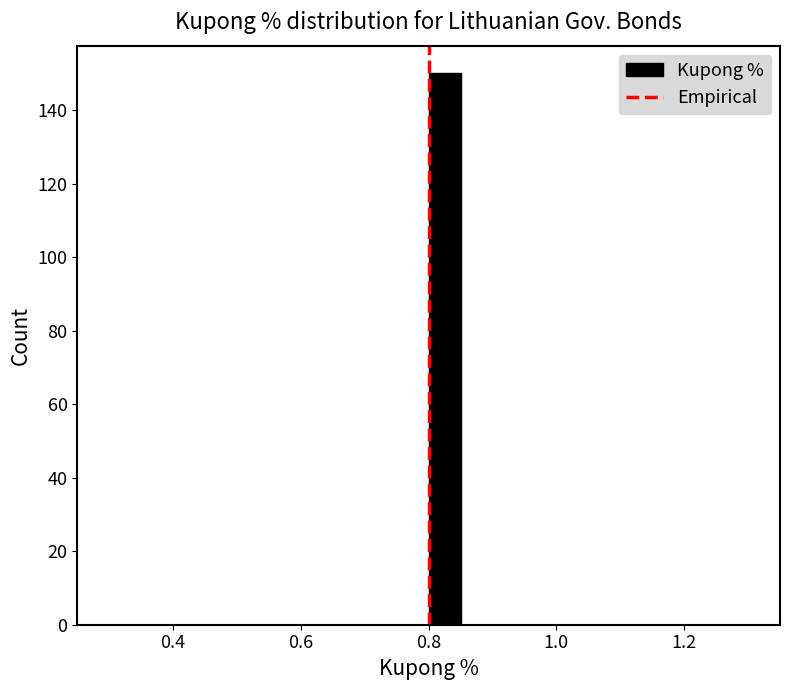

Read against the x-axis, roughly where is the centre of the tallest bar?

0.82